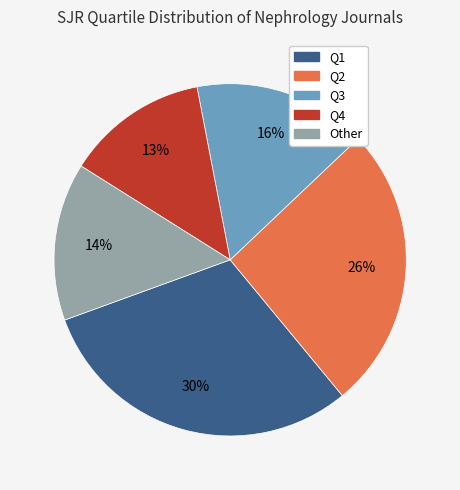

To the nearest percent, what is the average slice percentage?

20%